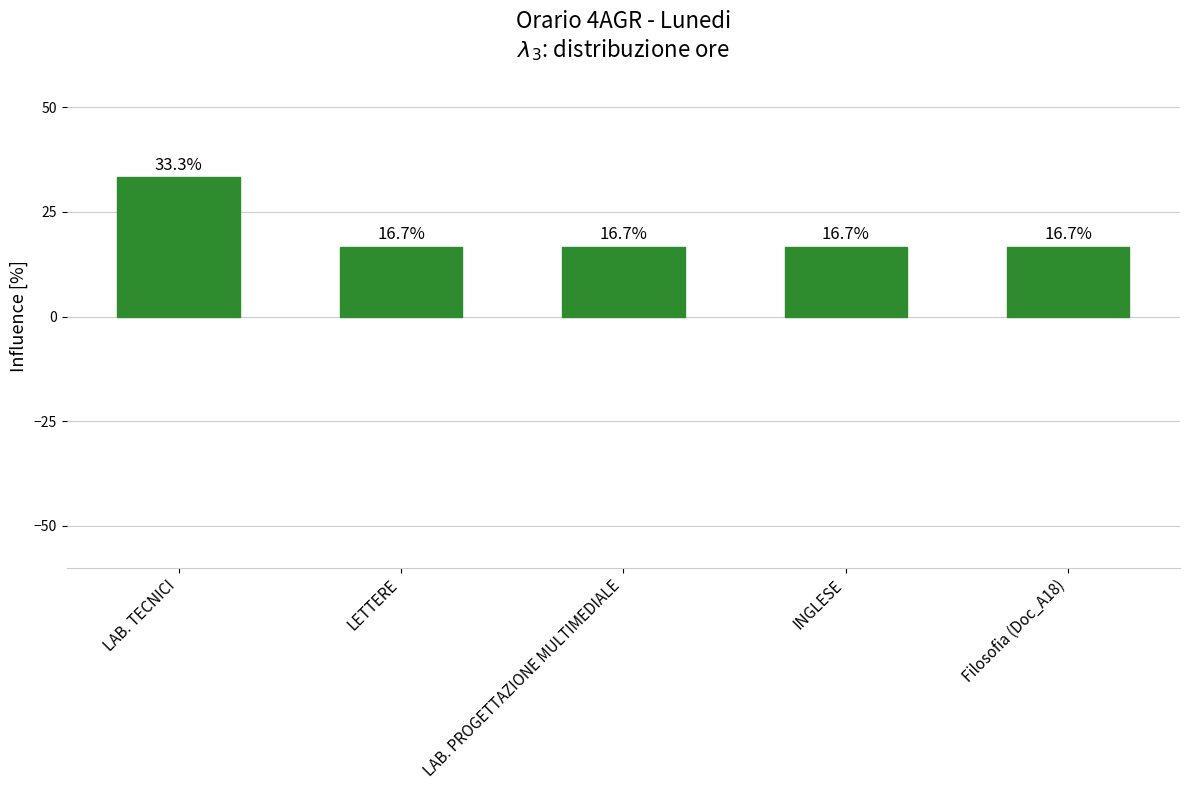

What is the sum of the values at Filosofia (Doc_A18) and LAB. TECNICI?

50.0